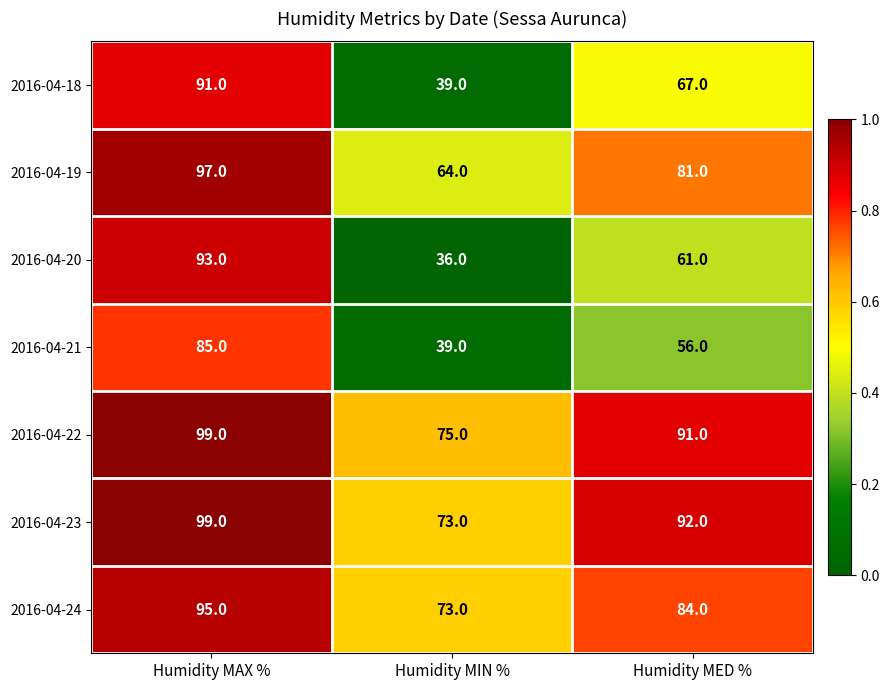

What is the spread (max minus min) of values at Humidity MIN %?

39